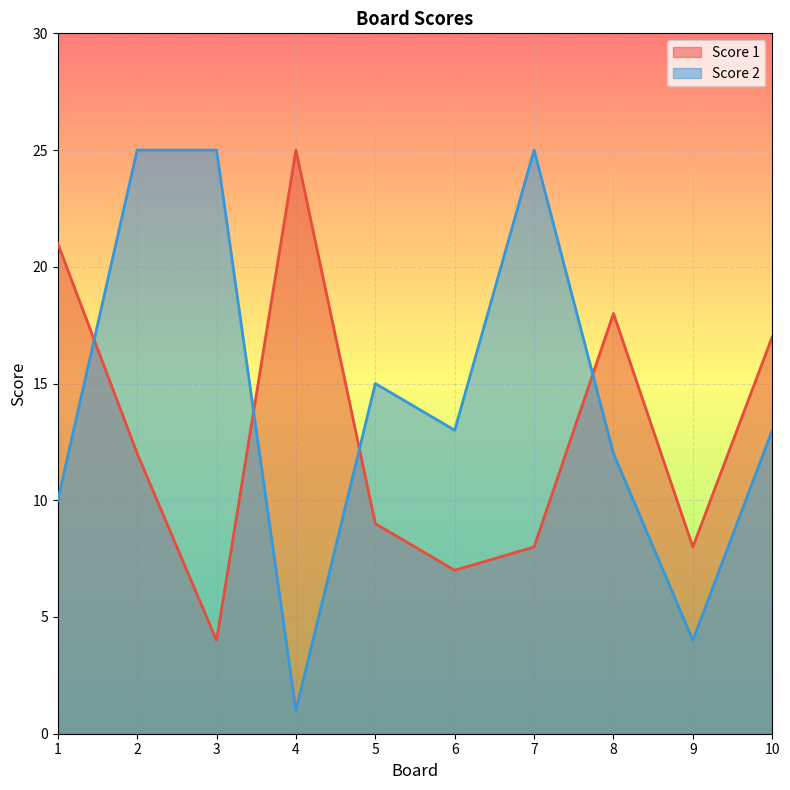

How many interior local valleys does the Score 1 series have?

3